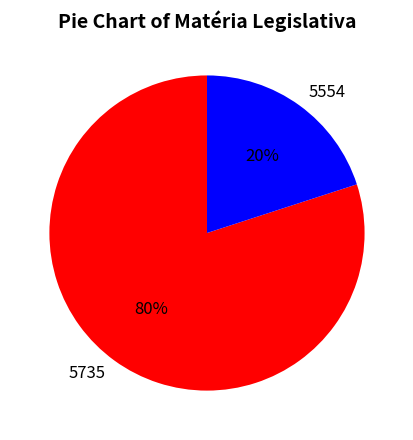

Is the sum of 5735 and 5554 greater than half?

Yes